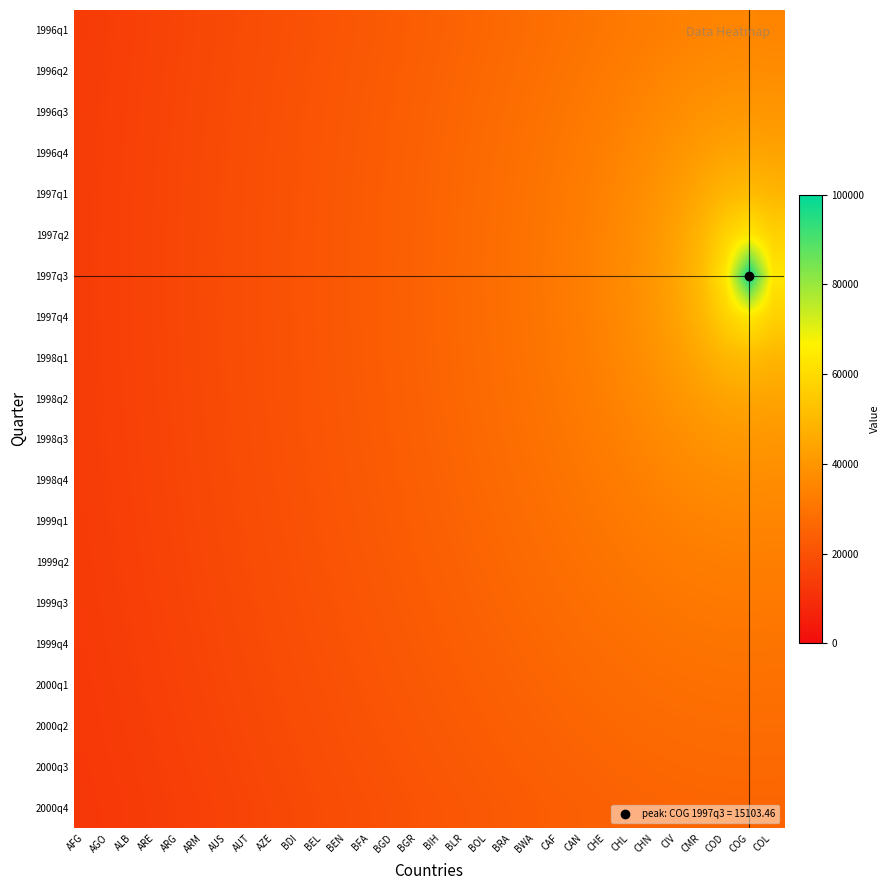

Rank the series by their maximum value, from lowest to highest.

2000q4, 2000q3, 2000q2, 2000q1, 1999q4, 1999q3, 1999q2, 1996q1, 1999q1, 1996q2, 1998q4, 1996q3, 1998q3, 1996q4, 1998q2, 1997q1, 1998q1, 1997q2, 1997q4, 1997q3